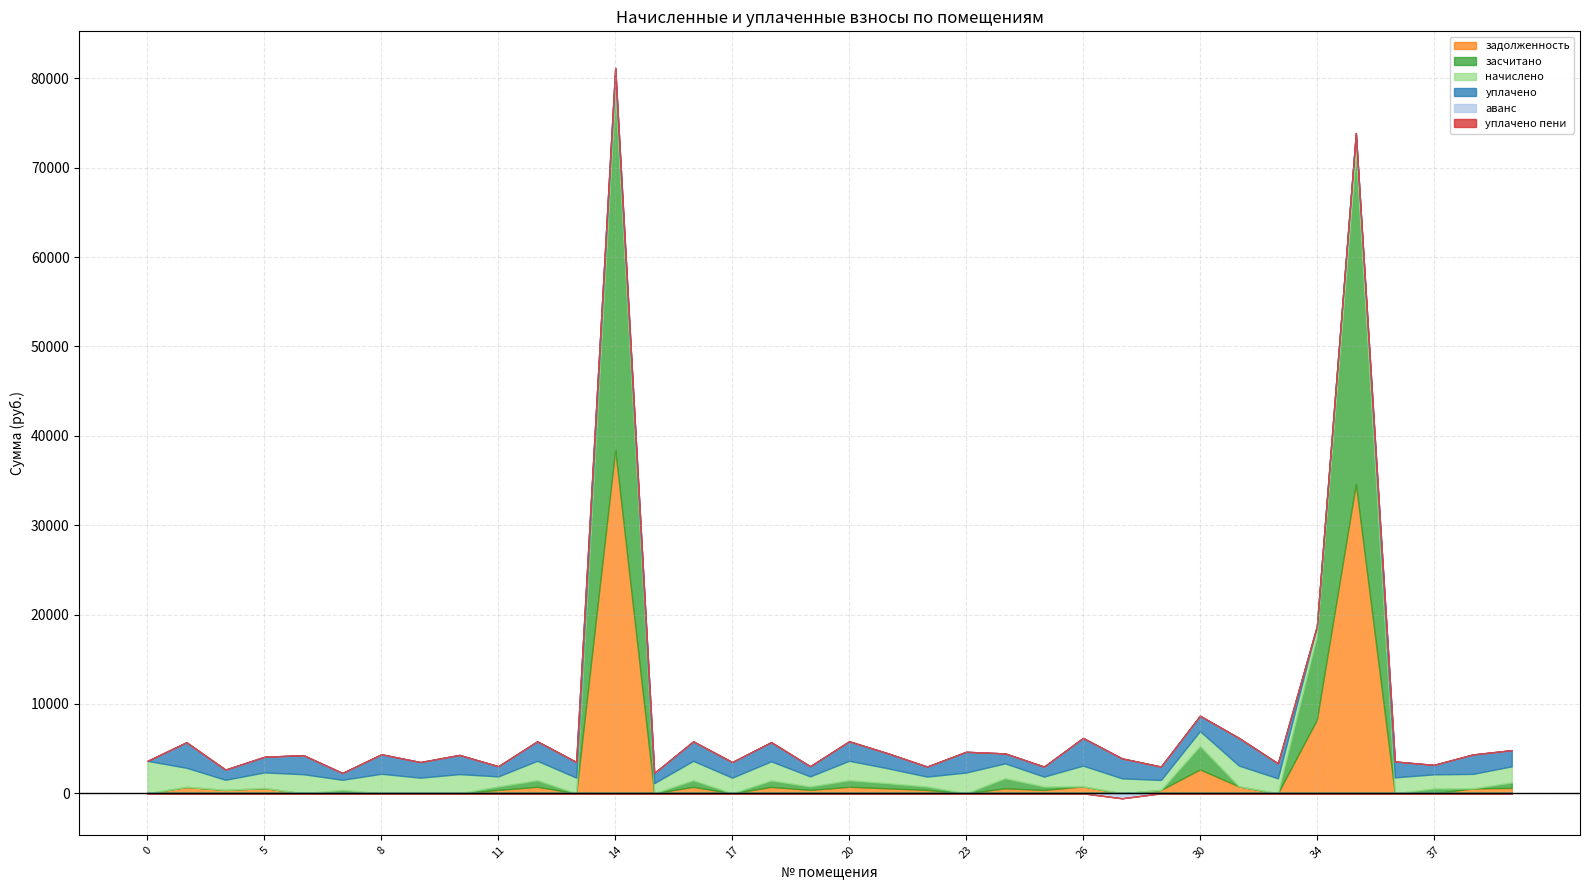

How many intersections are there between засчитано and начислено?

6